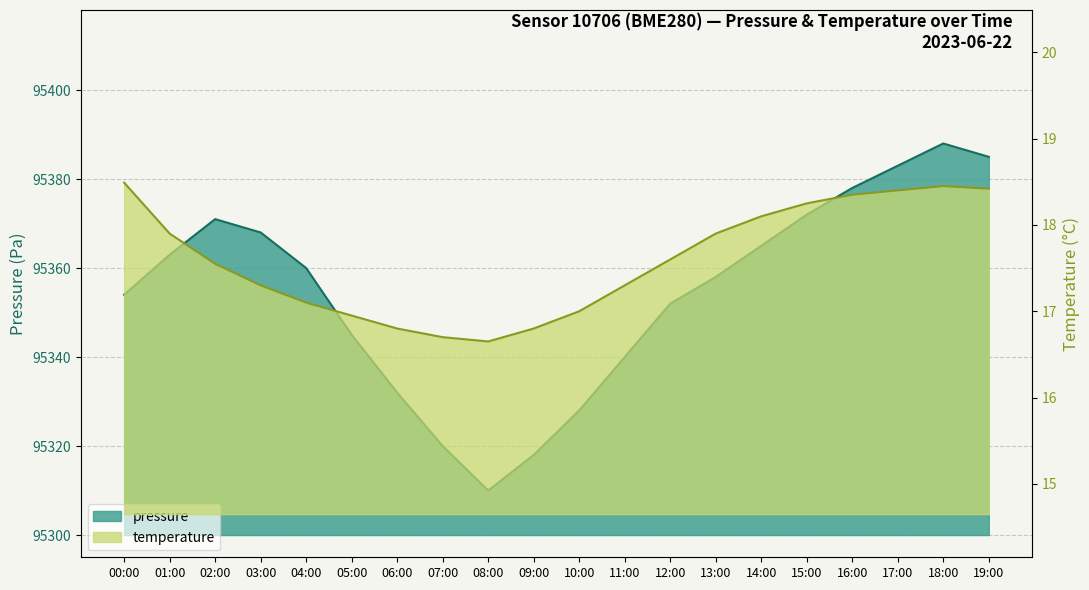

How many interior local valleys does the temperature series have?

1